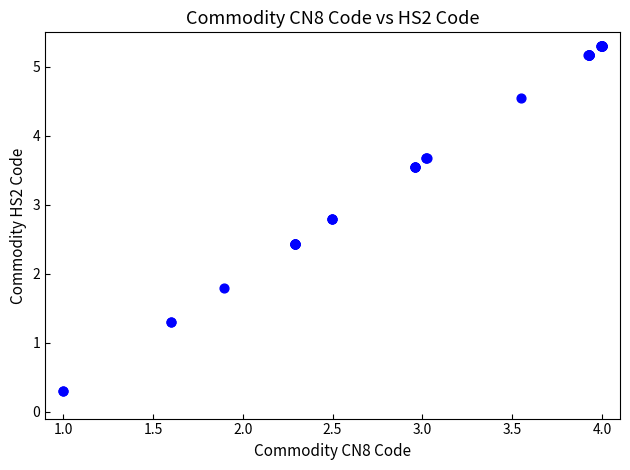

What Y value in the scatter plot is closest to 2?

1.8